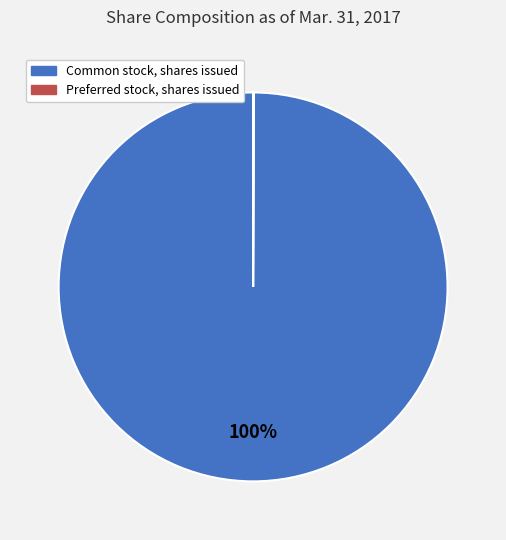

To the nearest percent, what is the difference between the largest and smallest slice percentages?

100%